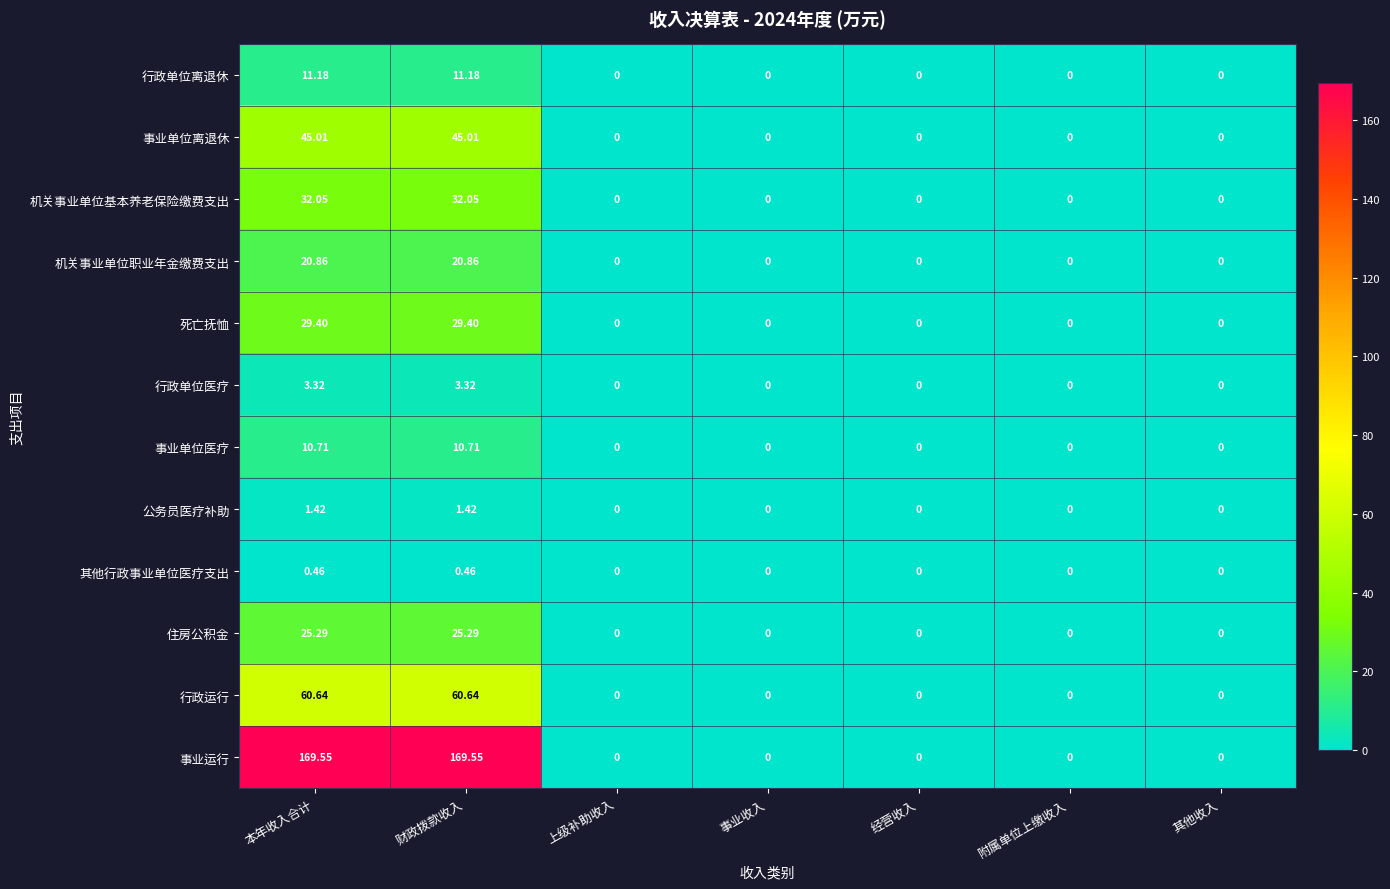

At 财政拨款收入, list the series in order from largest to smallest.

事业运行, 行政运行, 事业单位离退休, 机关事业单位基本养老保险缴费支出, 死亡抚恤, 住房公积金, 机关事业单位职业年金缴费支出, 行政单位离退休, 事业单位医疗, 行政单位医疗, 公务员医疗补助, 其他行政事业单位医疗支出